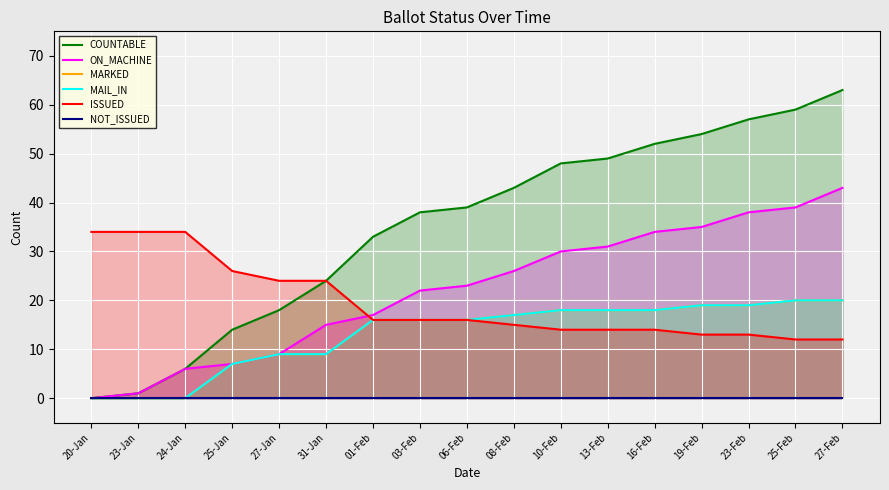

Which category has the lowest value in the MARKED series?

20-Jan